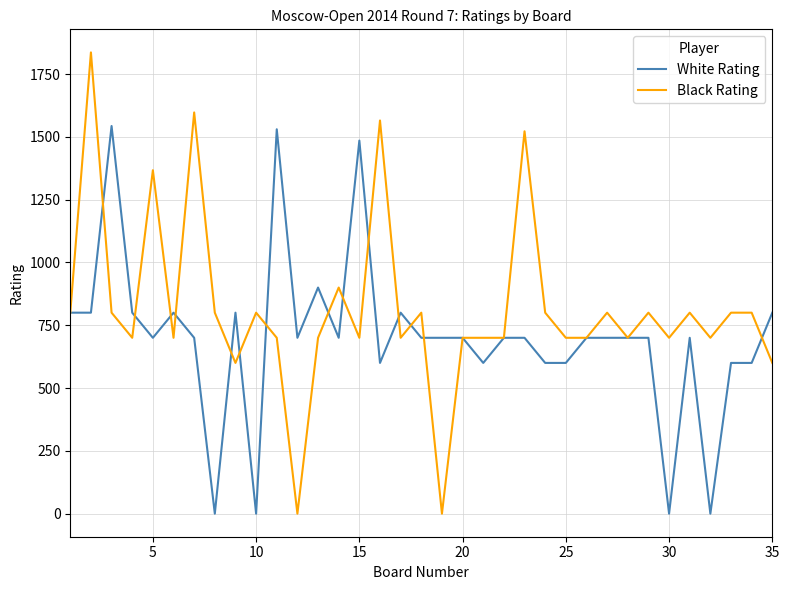

What is the highest value of the White Rating series?

1543